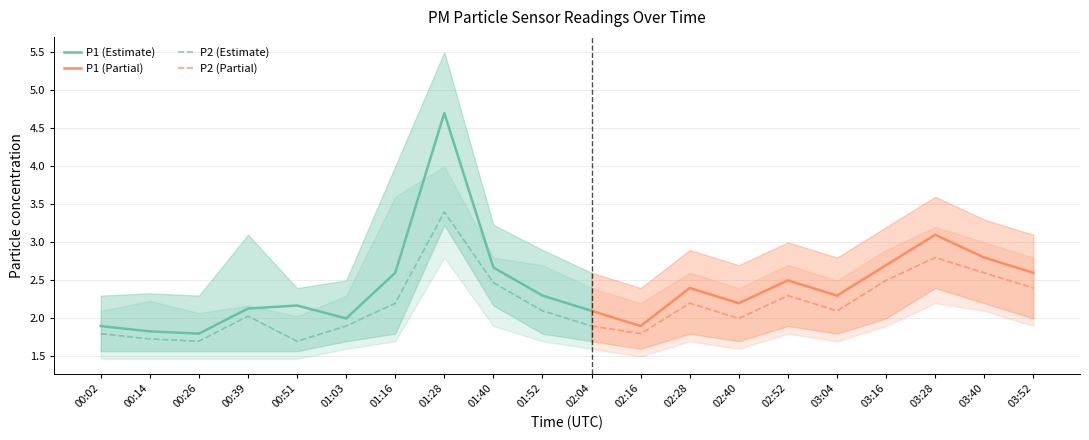

Is it true that P2 equals 2.8 at 03:28?

True